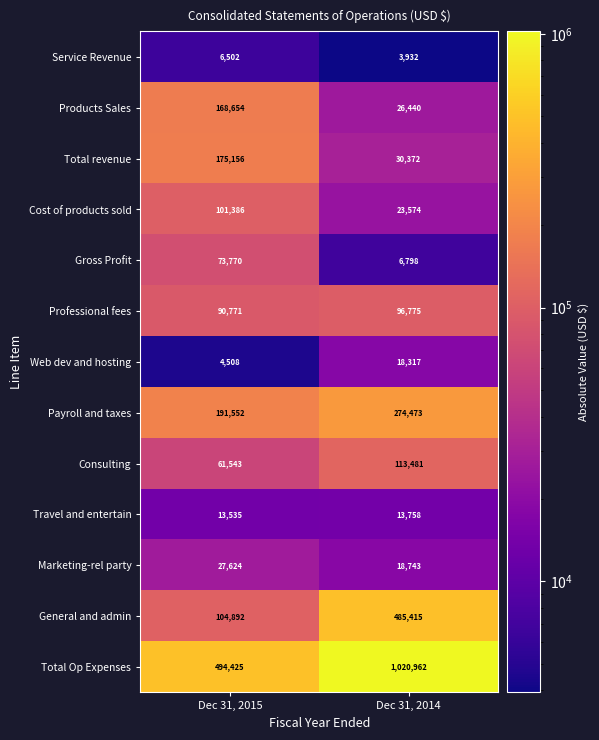

Rank the series at Dec 31, 2014 from lowest to highest value.

Service Revenue, Gross Profit, Travel and entertain, Web dev and hosting, Marketing-rel party, Cost of products sold, Products Sales, Total revenue, Professional fees, Consulting, Payroll and taxes, General and admin, Total Op Expenses